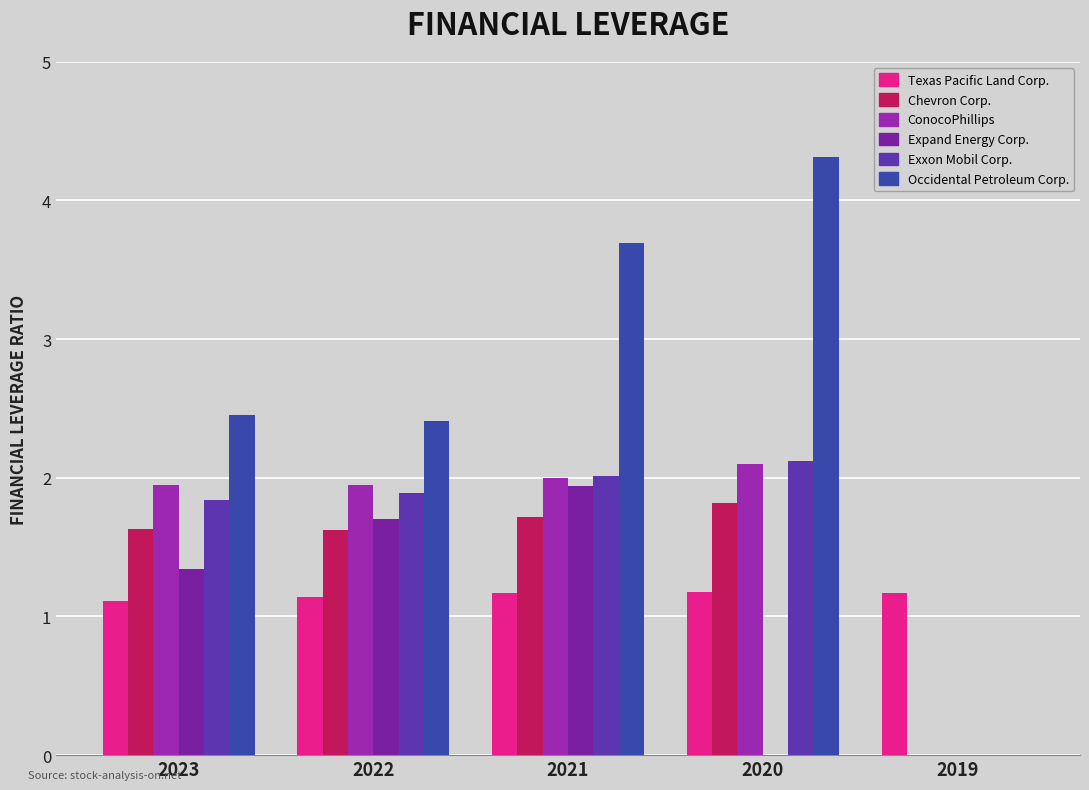

At which category is the sum across all series the highest?

2021